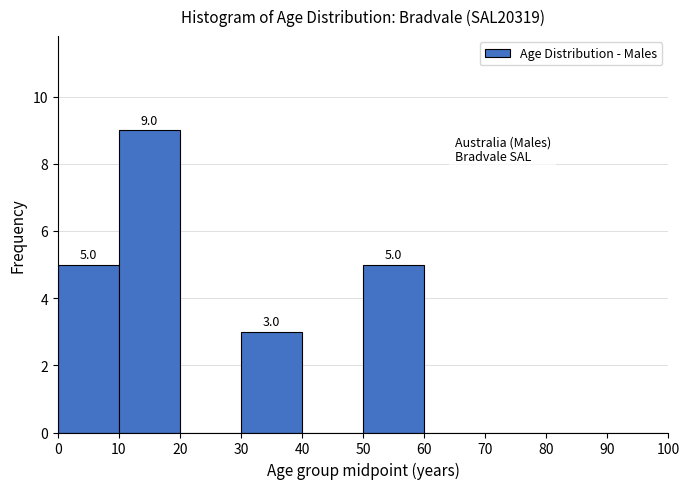

Which range on the x-axis has the tallest bar?

10 to 20